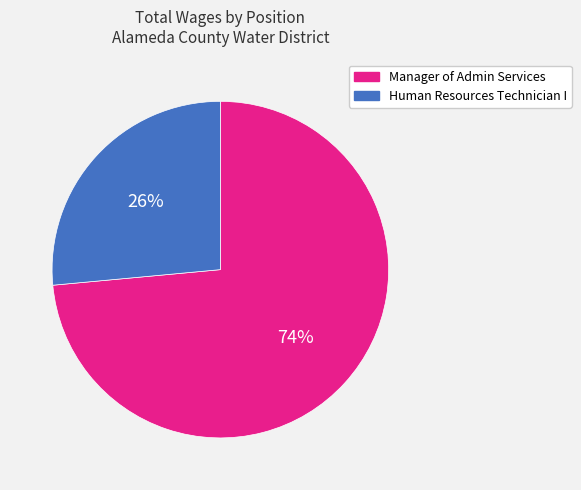

What is the smallest slice in the pie chart?

Human Resources Technician I